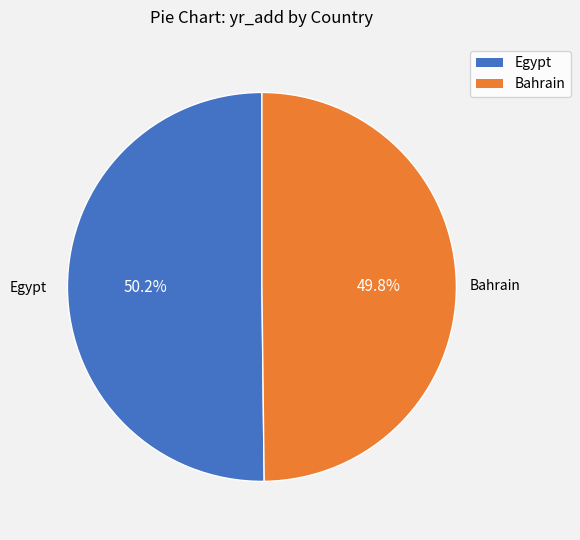

What is the ratio of the value at Egypt to the value at Bahrain?

1.0